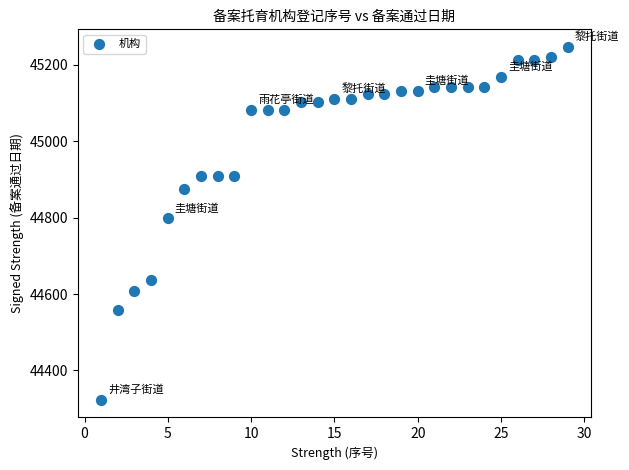

What is the range of X values (max minus min)?

28